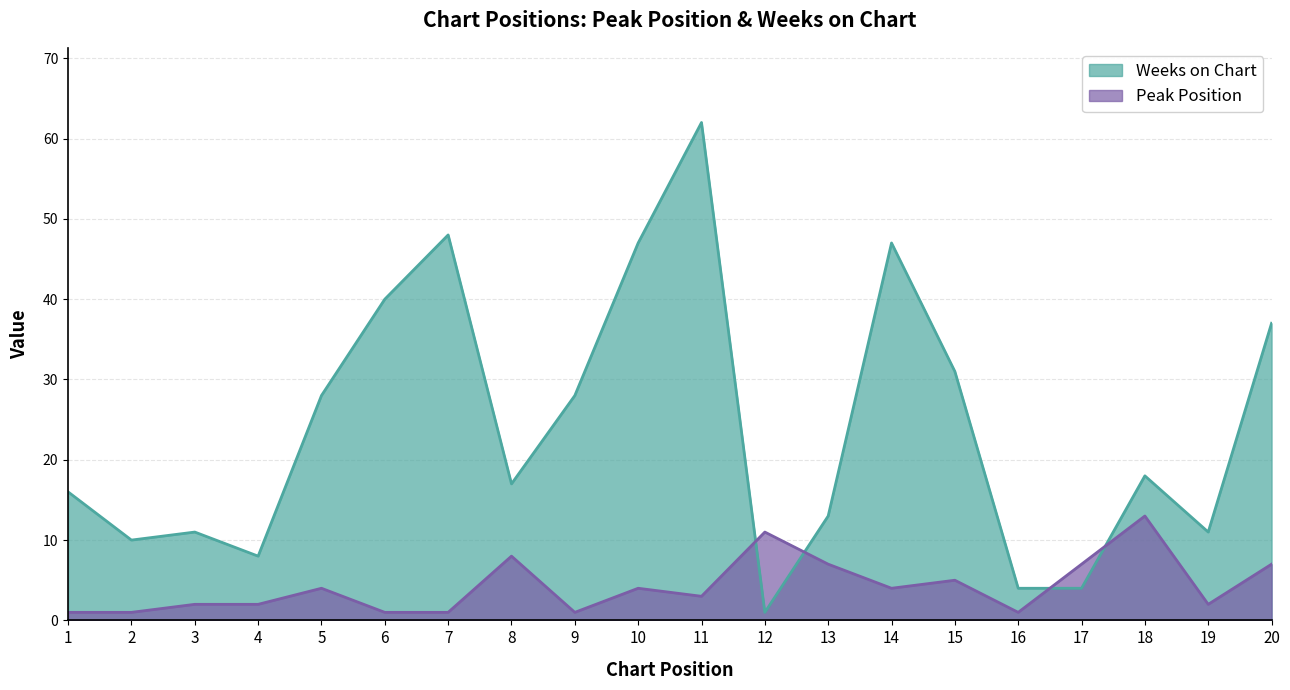

What is the average value of the Weeks on Chart series?

24